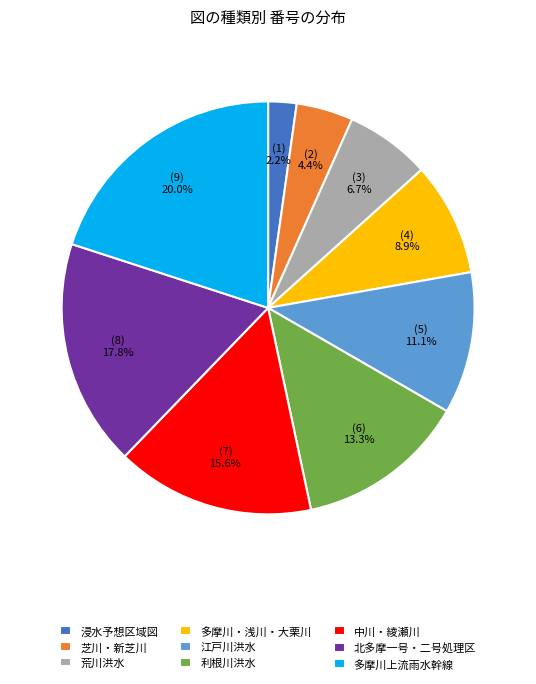

Count the number of slices in the pie.

9